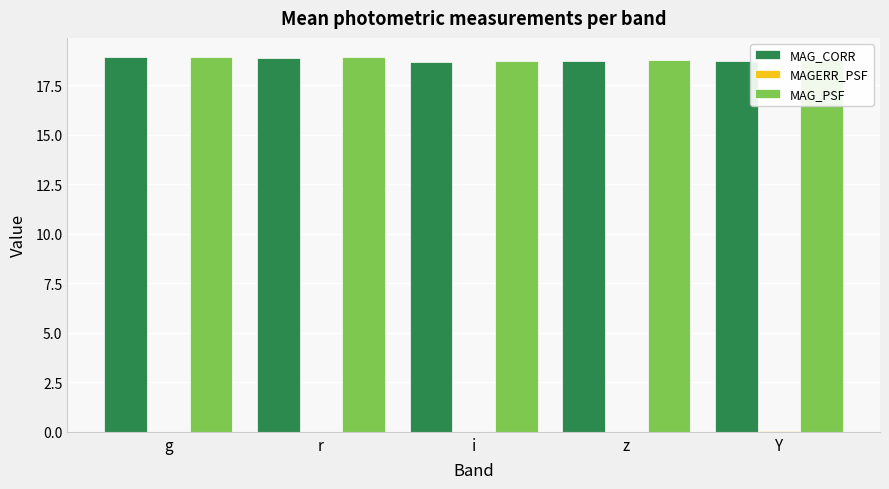

True or false: MAG_PSF has a value of 18.9 at r.

True